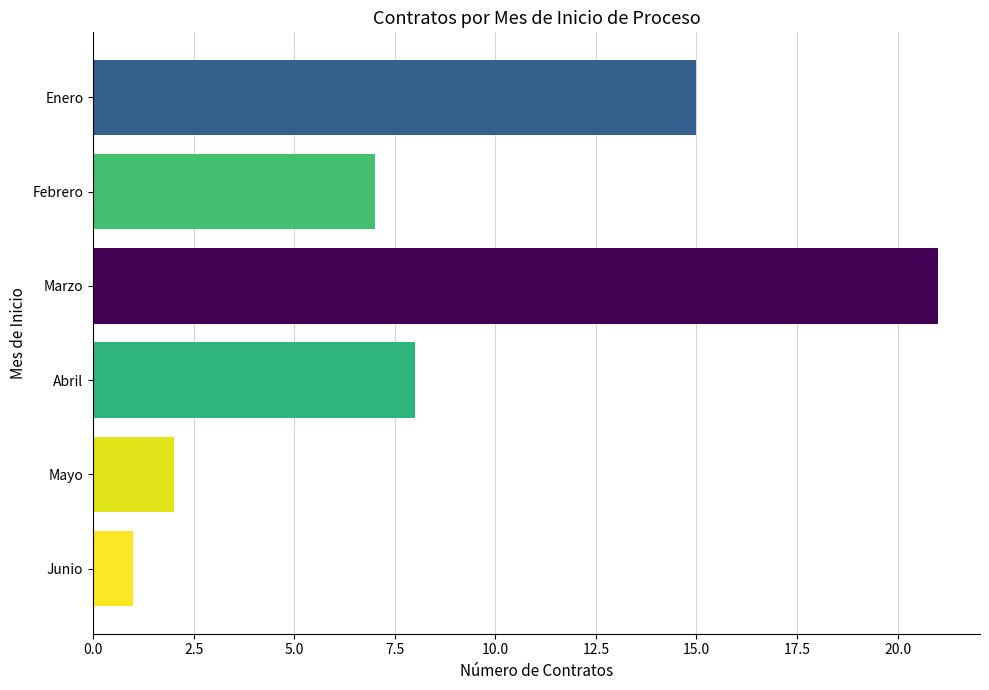

What is the value of the 6th bar from the top?

1